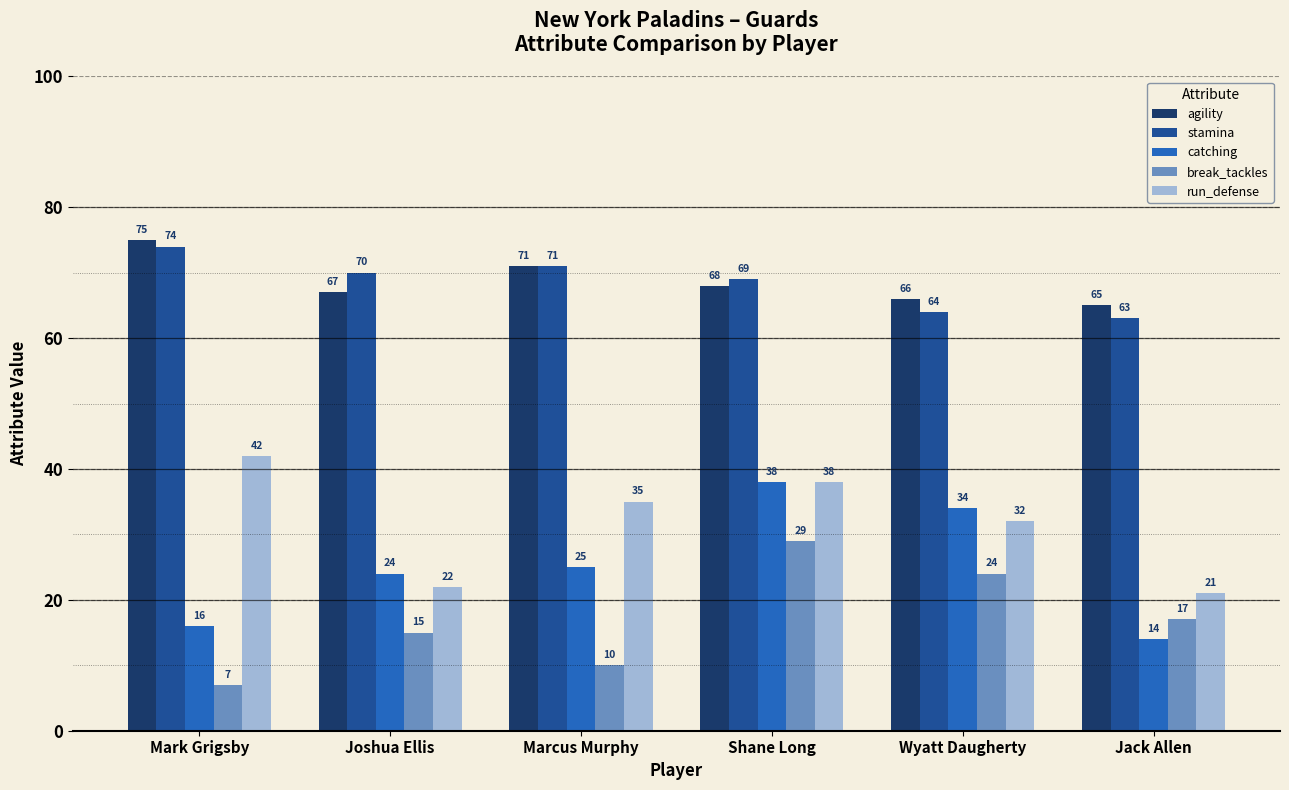

What is the total value across all series at Joshua Ellis?

198